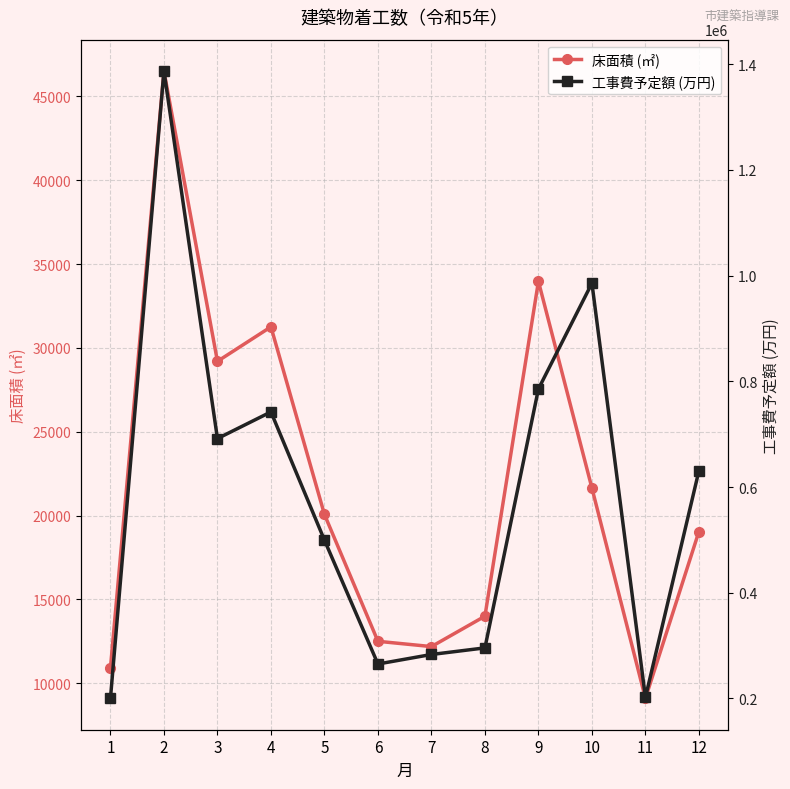

What is the smallest value displayed?

9103